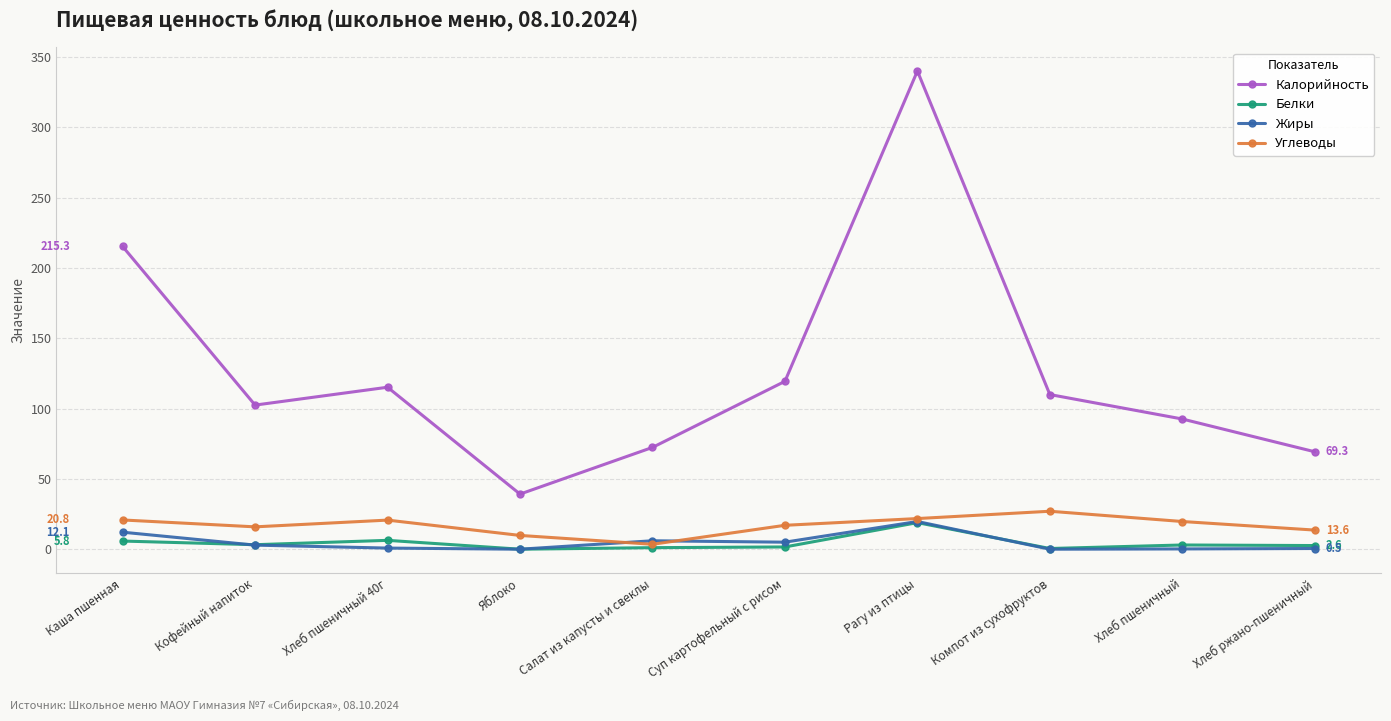

Which series has the largest total across all categories?

Калорийность